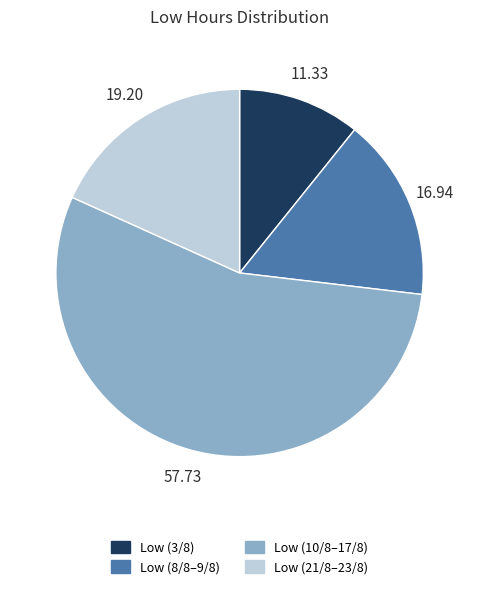

Count the number of slices in the pie.

4